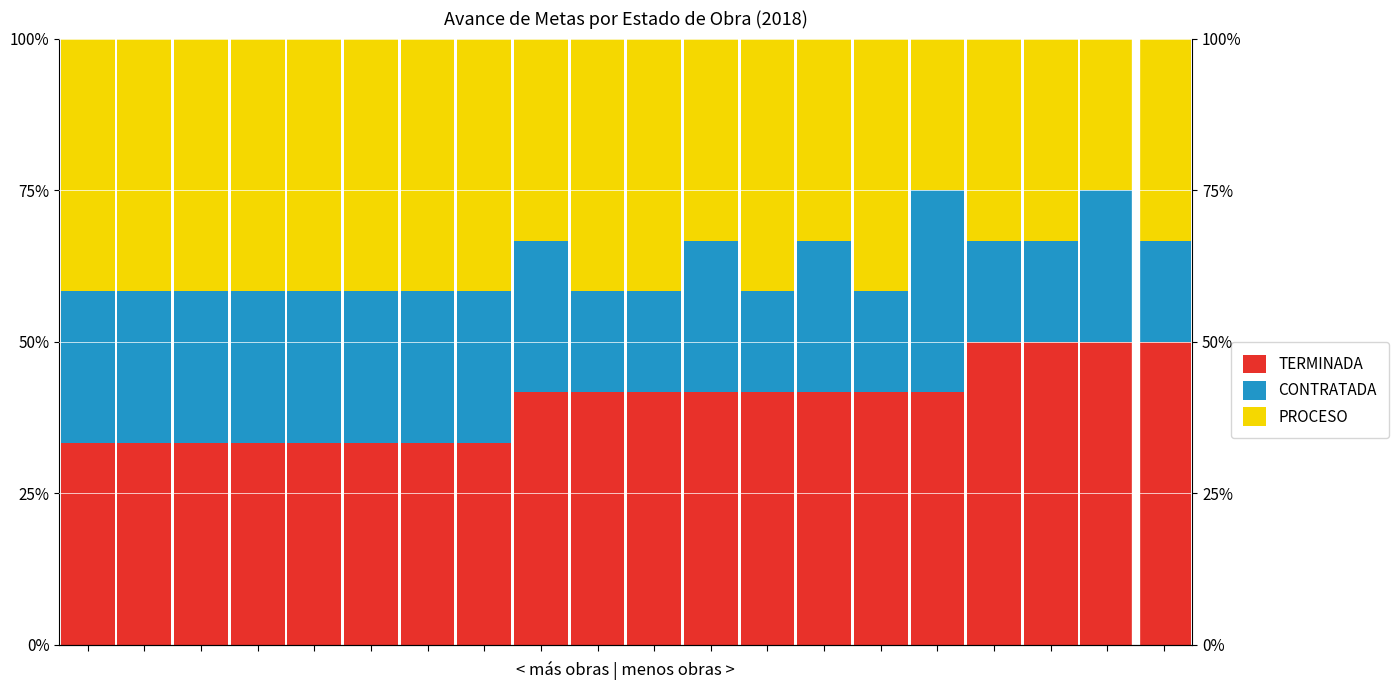

True or false: TERMINADA has a value of 33.3 at 0.

True